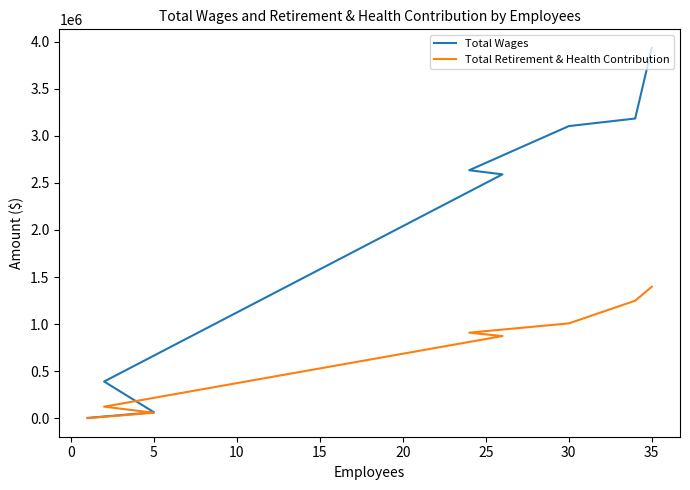

How many values in the Total Retirement & Health Contribution series exceed 908731?

3